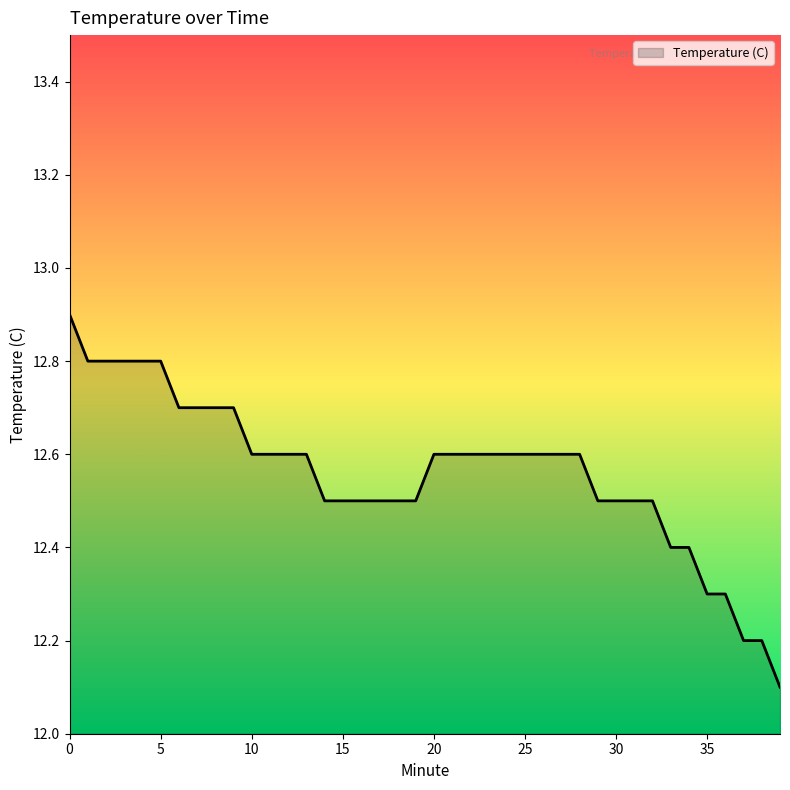

What is the greatest value displayed?

12.9